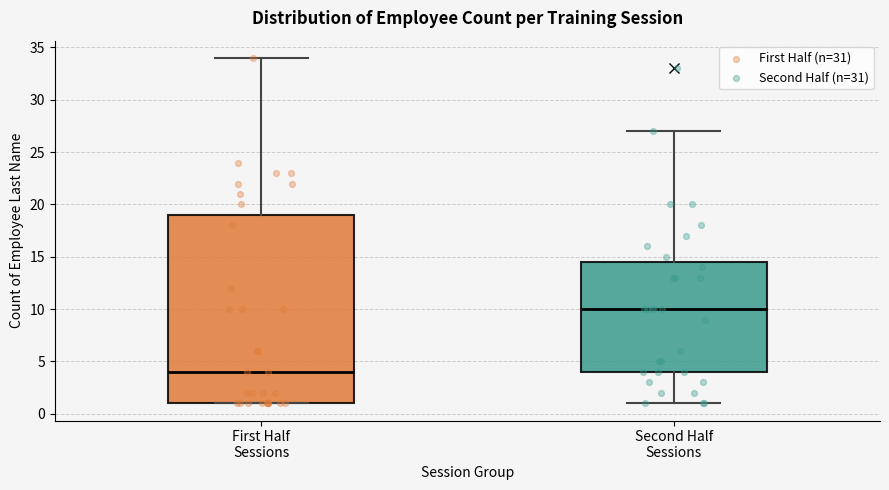

Reading left to right, transcribe this box plot: for each box, give where its median line is, the range the box spans, and where its two whiskers end, as read against the y-axis. The values are not printed on the chart, so give them approximately, as read against the axis.

First Half Sessions: median 4.0, box 1.0 to 19.0, whiskers 1.0 to 34.0
Second Half Sessions: median 10.0, box 4.0 to 14.5, whiskers 1.0 to 27.0